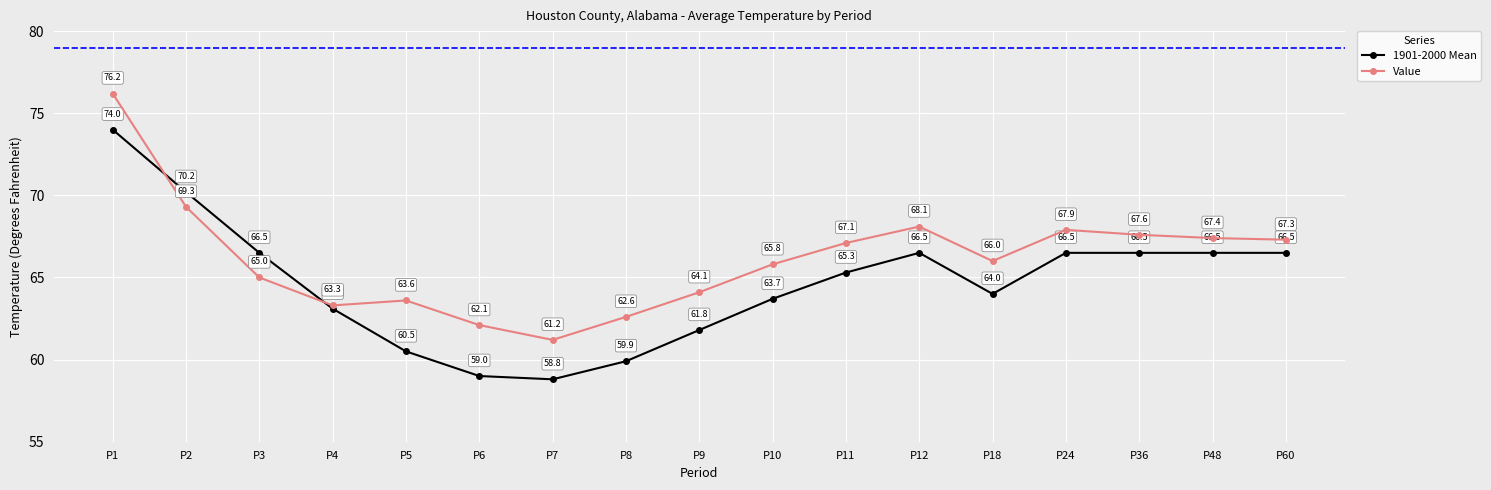

List the series in order of their peak value, lowest first.

1901-2000 Mean, Value